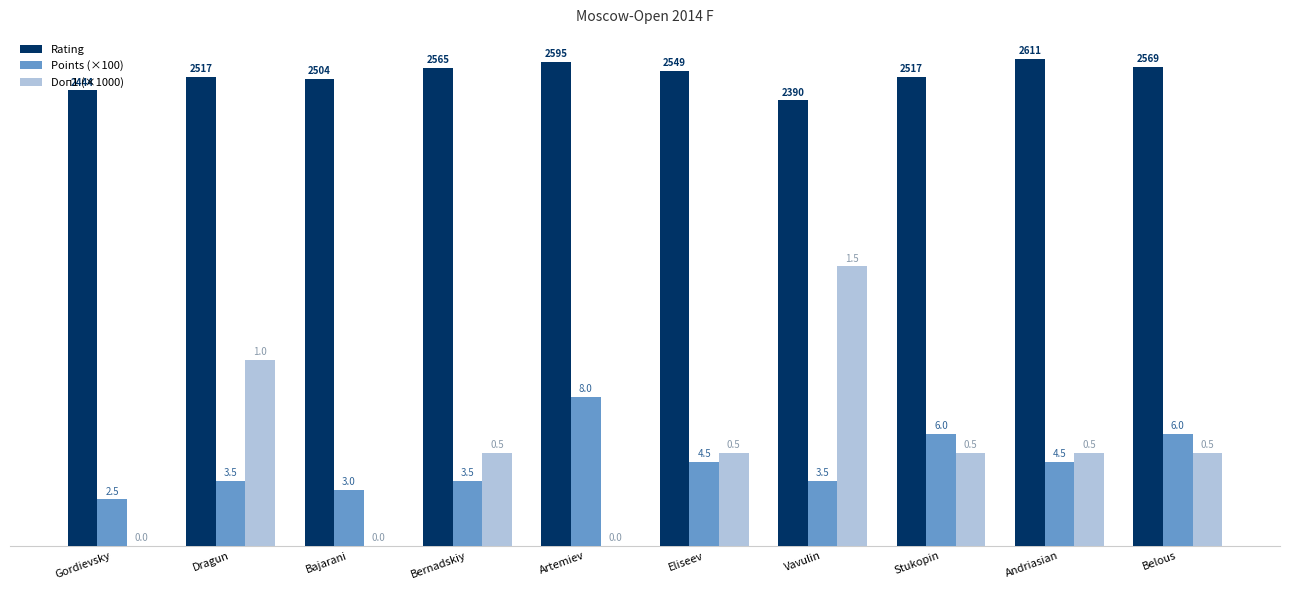

Are the bars grouped side by side (vs. stacked)?

Yes